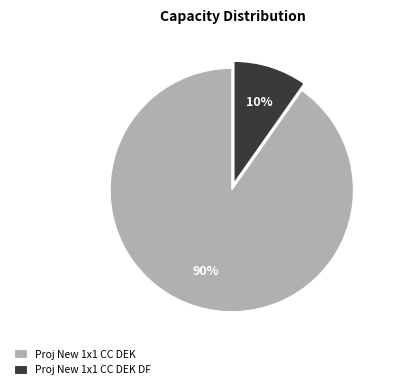

Is it true that Proj New 1x1 CC DEK is 90% of the pie?

True